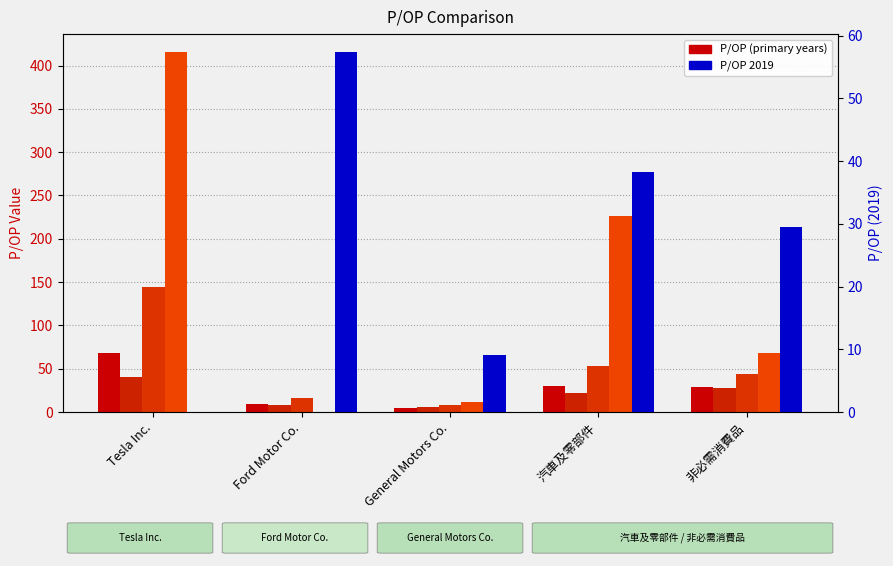

How many positive values does the 2020-12-31 series have?

4